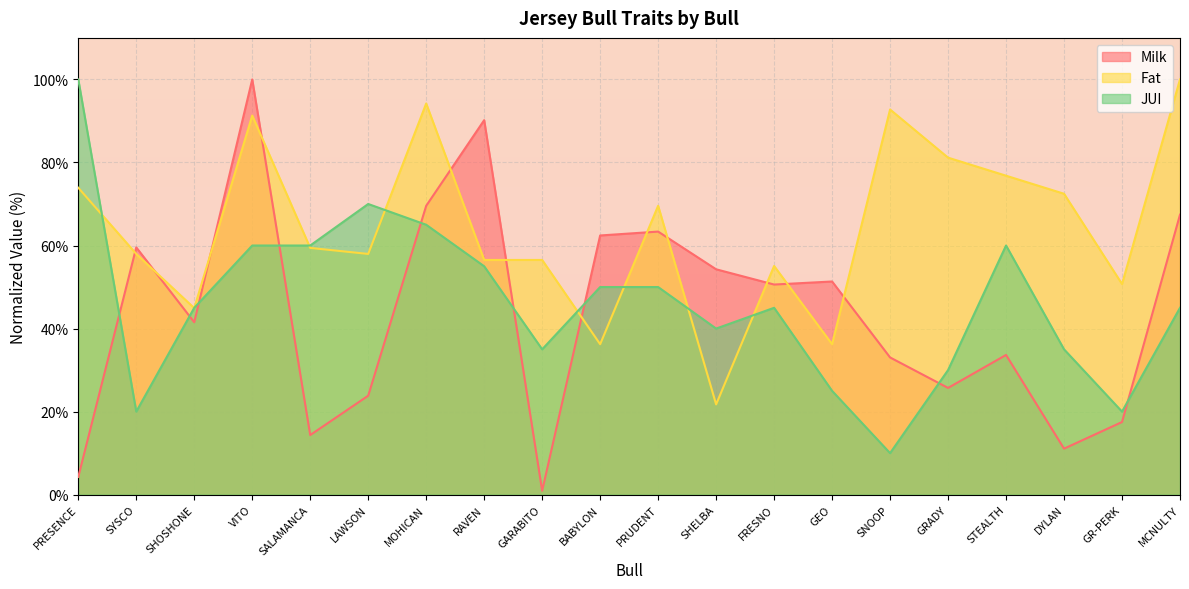

At which category does JUI reach its first local peak?

LAWSON